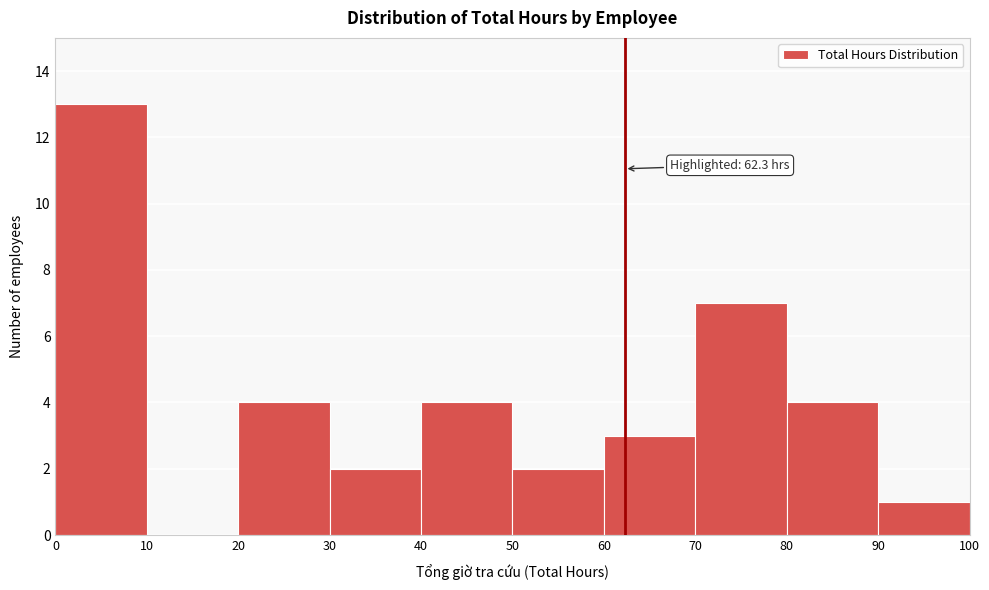

Which range on the x-axis has the tallest bar?

0 to 10